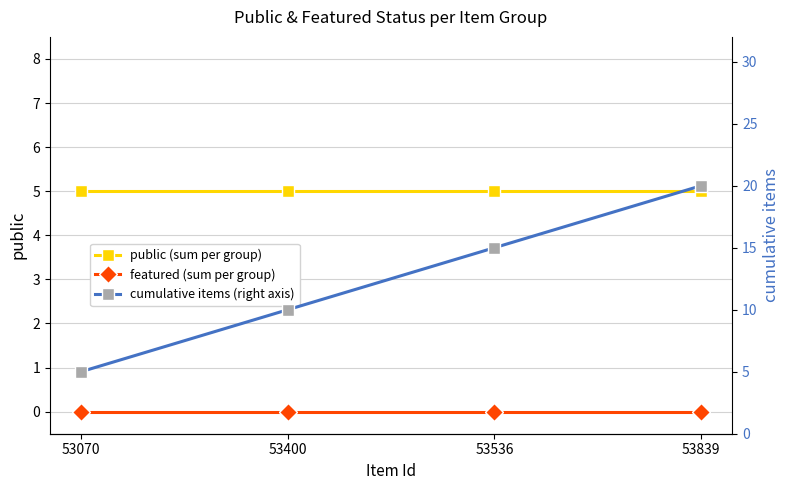

Reading right to left, what are all the values shown in this chart?

public (sum per group): 5	5	5	5
featured (sum per group): 0	0	0	0
cumulative items (right axis): 20	15	10	5